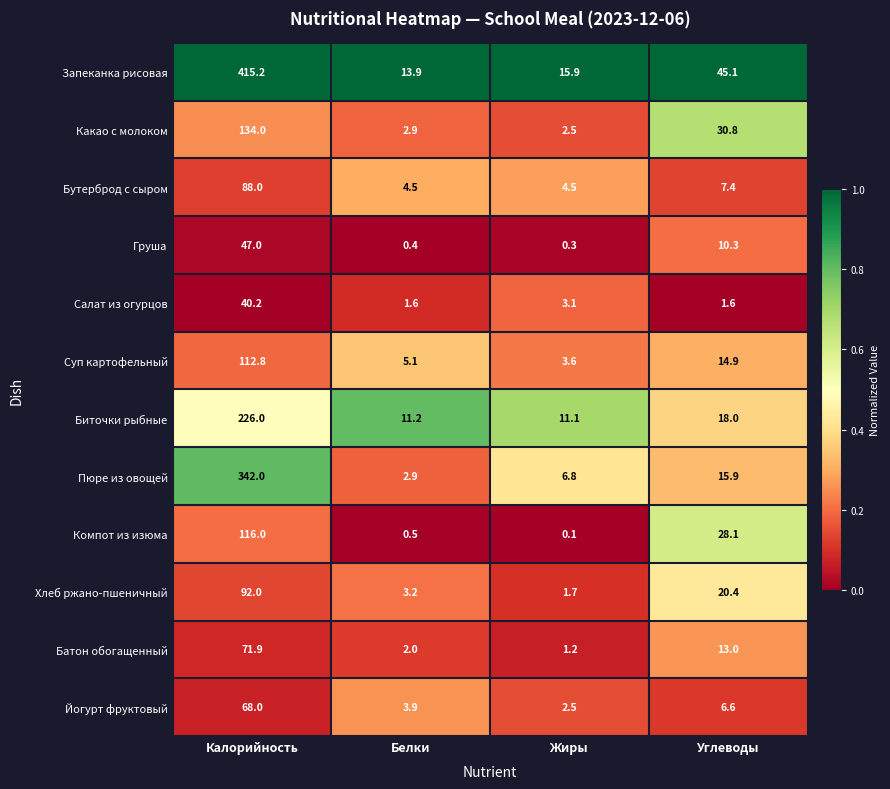

What is the total value across all series at Углеводы?

212.1